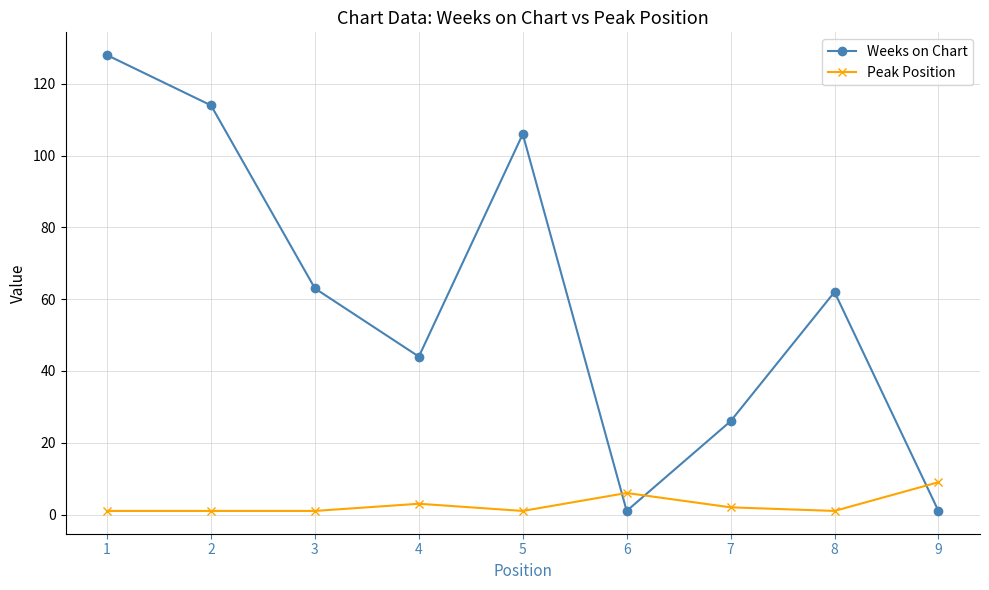

Reading left to right, transcribe all the data shown in this chart.

Weeks on Chart: 1=128	2=114	3=63	4=44	5=106	6=1	7=26	8=62	9=1
Peak Position: 1=1	2=1	3=1	4=3	5=1	6=6	7=2	8=1	9=9